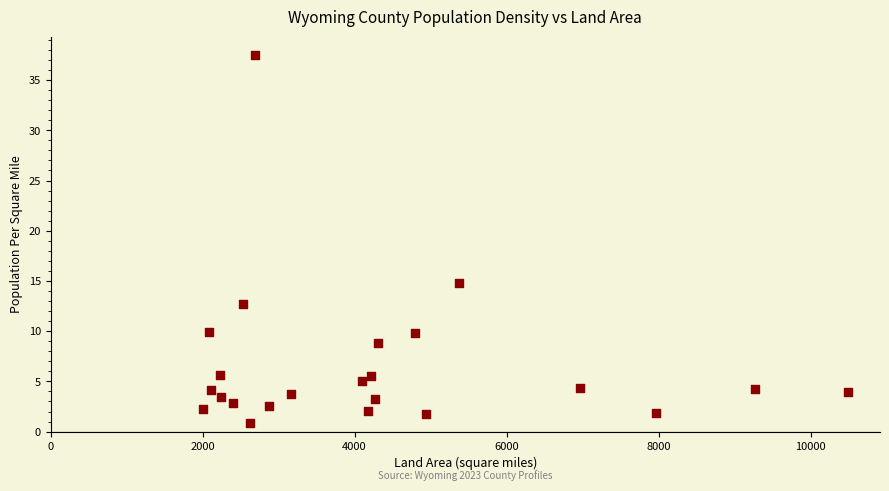

What is the range of Y values (max minus min)?

36.6